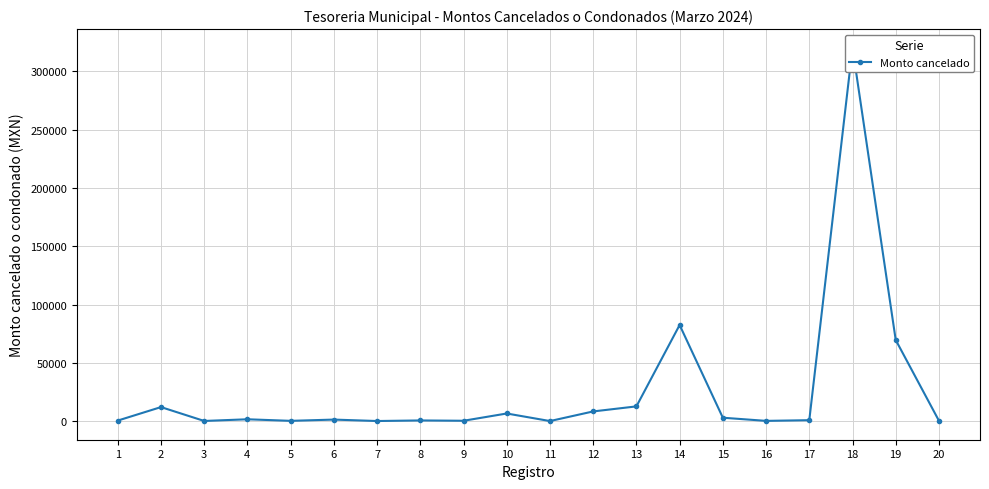

What is the sum of all values?

521321.6